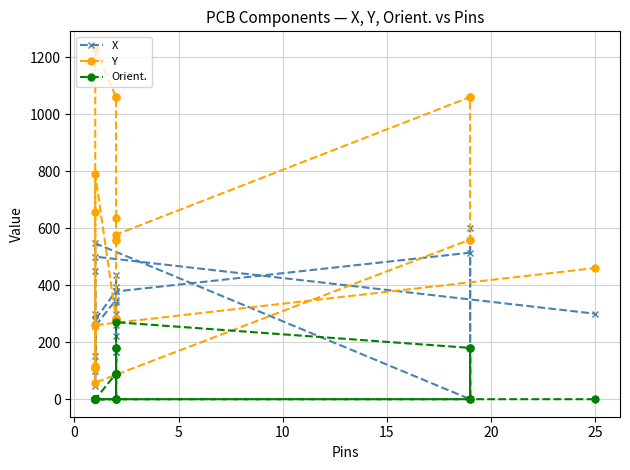

The value of Y at 8 is 329.7. True or false?

False